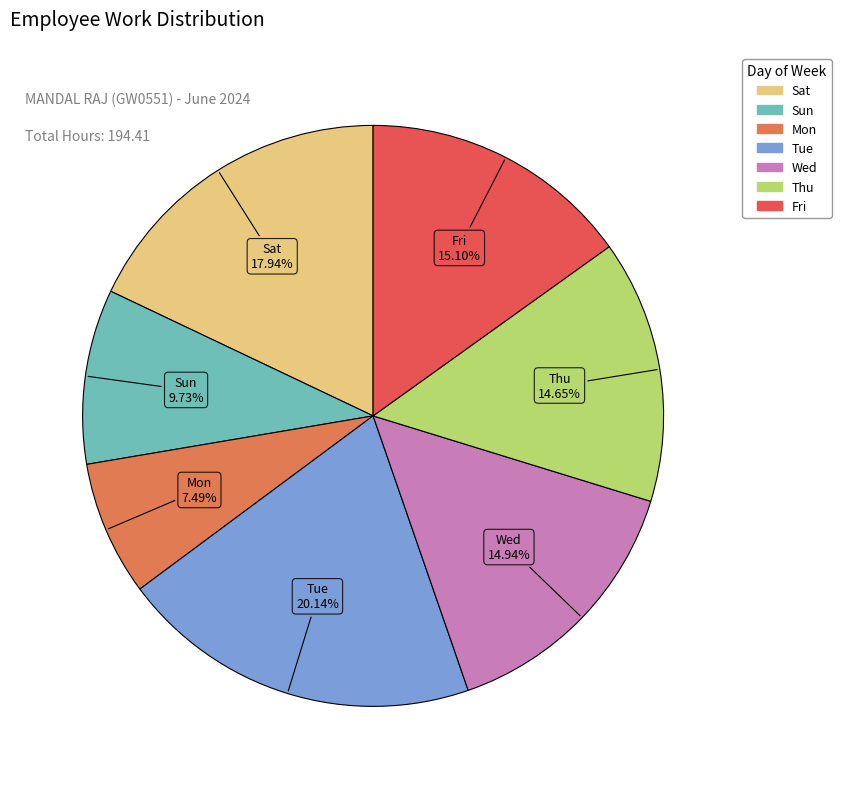

Count the number of slices in the pie.

7